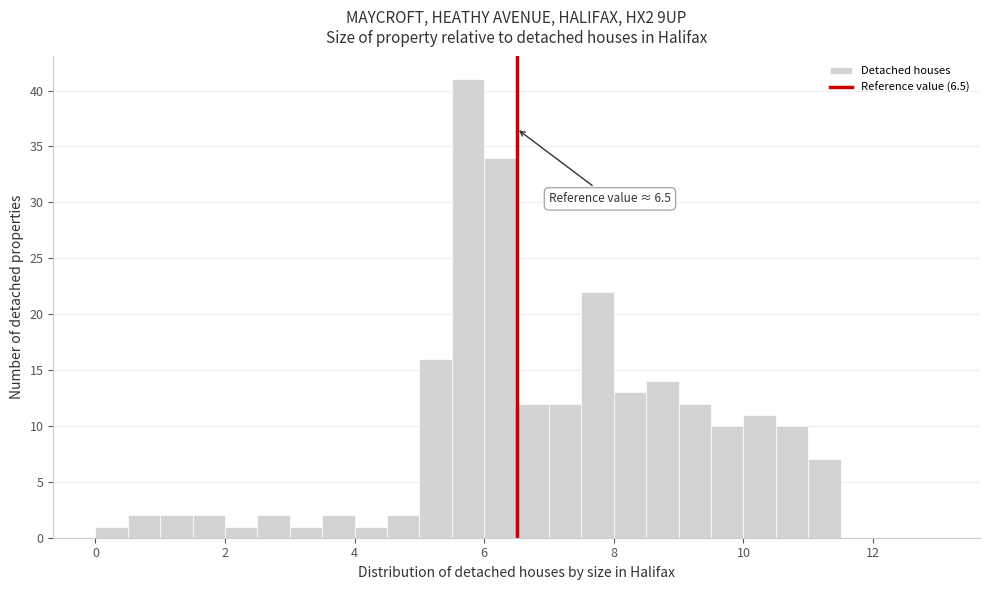

Around what value on the x-axis is the tallest bar? Give the approximate position of its centre, as read against the axis.

5.8